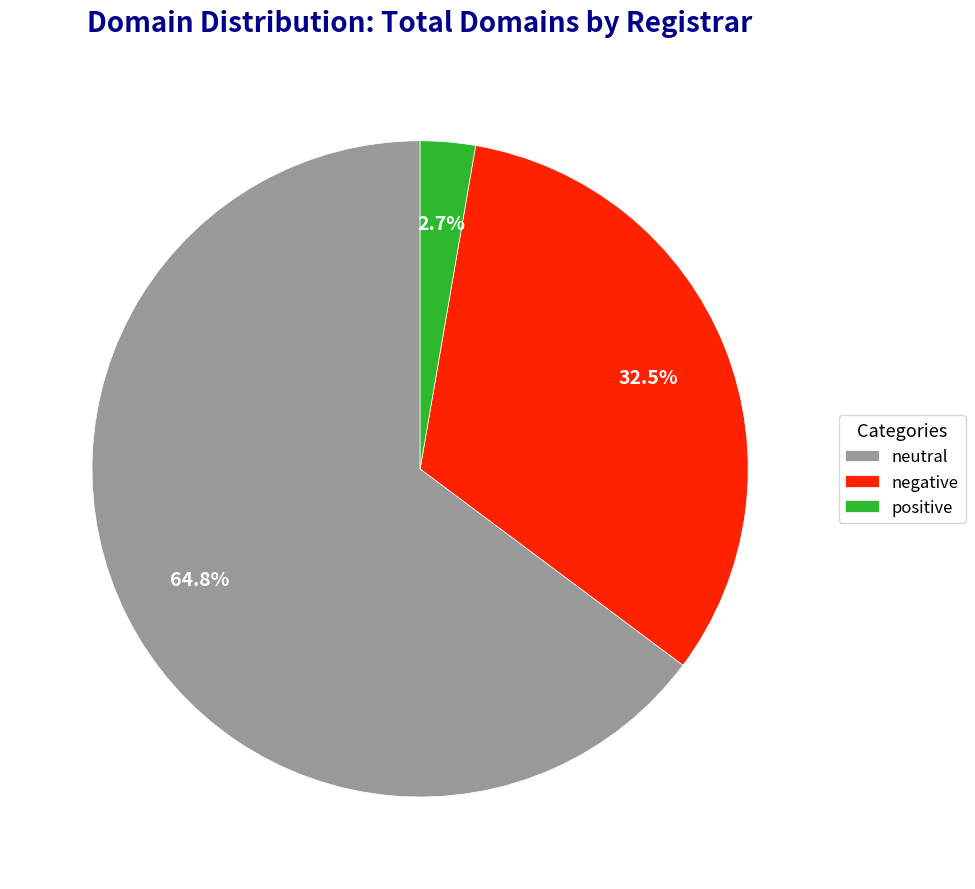

Which category has the smallest portion of the pie?

positive